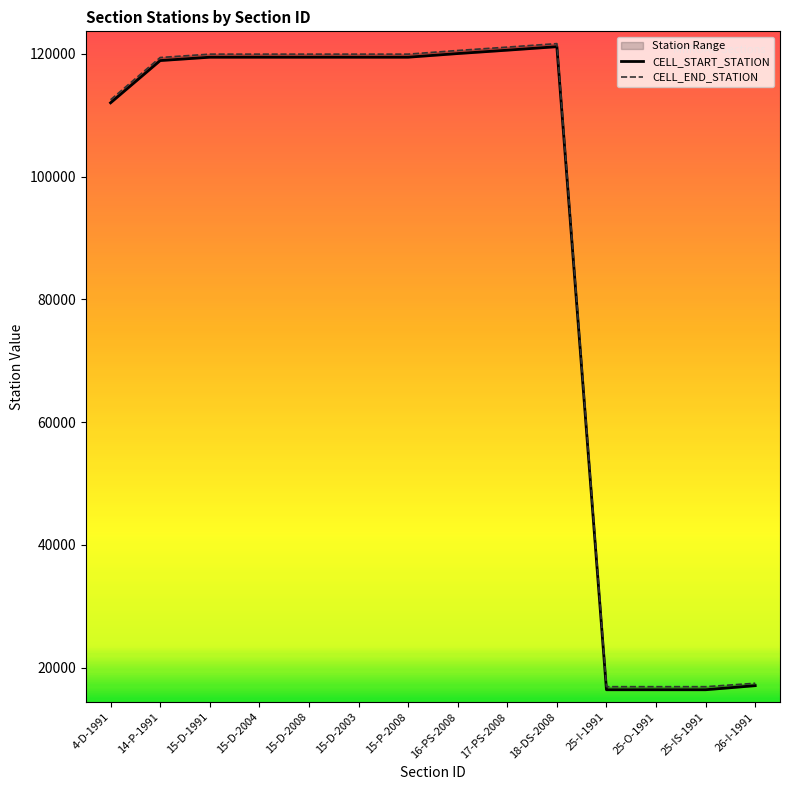

Where does the CELL_START_STATION series first go above 119470?

16-PS-2008